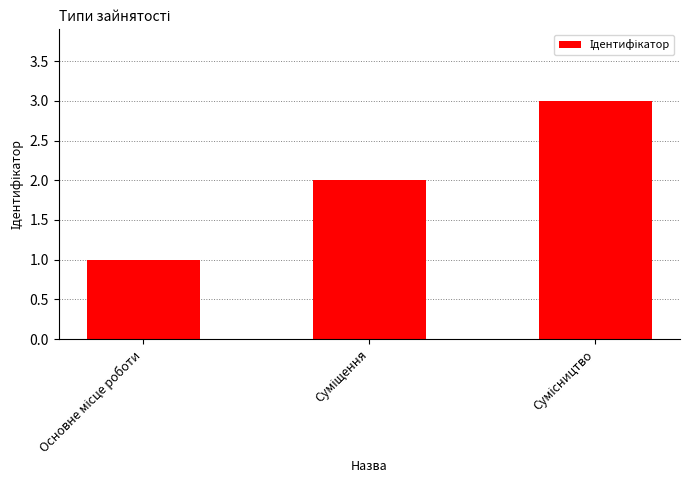

What is the sum of all values?

6